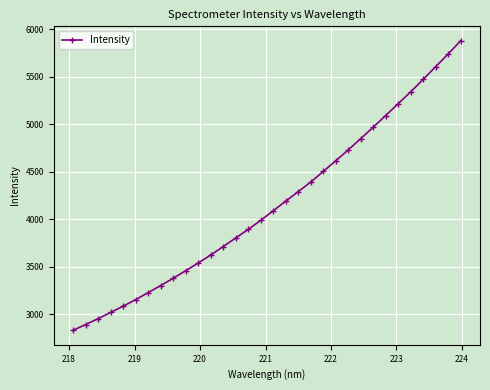

What is the smallest value displayed?

2833.3